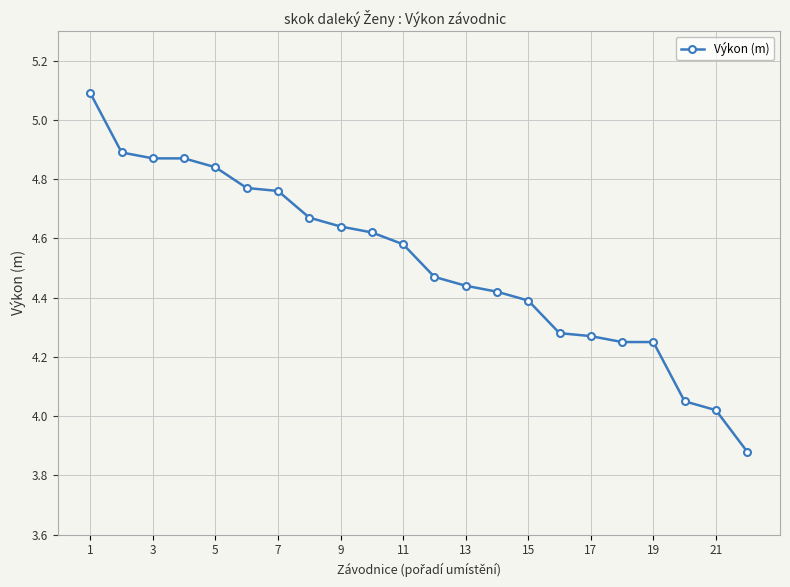

What is the maximum value shown in the chart?

5.1